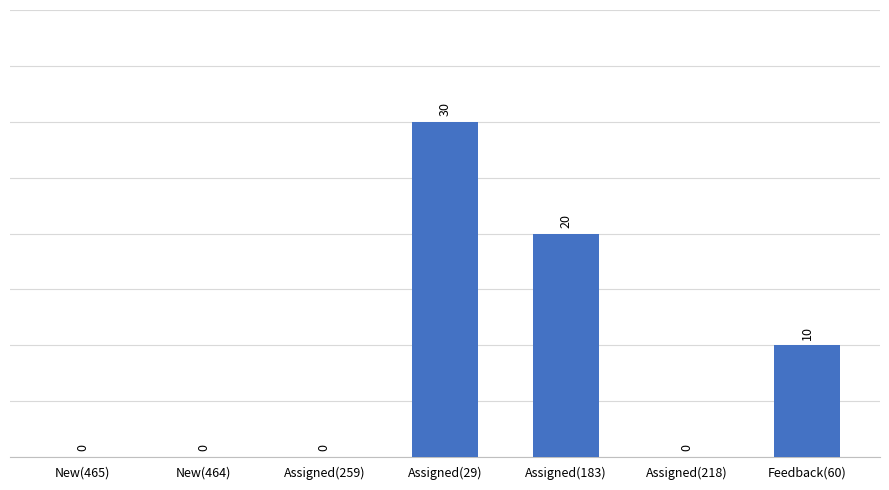

Which label corresponds to the largest value in the chart?

Assigned(29)